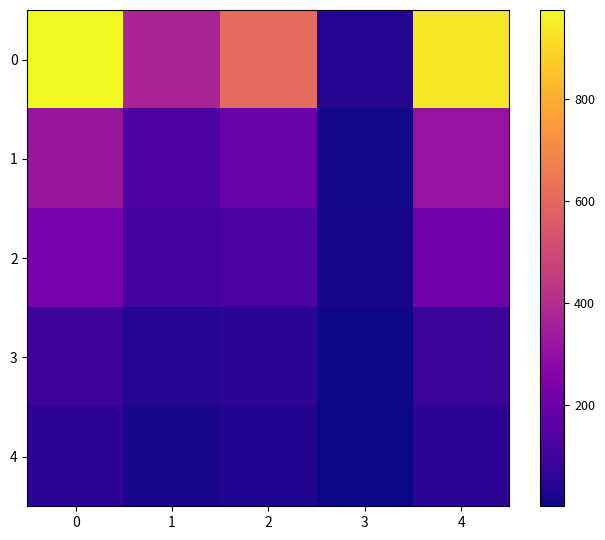

Reading right to left, transcribe all the data shown in this chart.

0: 4=936	3=38	2=607	1=368	0=975
1: 4=312	3=12	2=199	1=125	0=324
2: 4=212	3=16	2=120	1=108	0=228
3: 4=84	3=6	2=55	1=37	0=92
4: 4=53	3=2	2=35	1=21	0=56